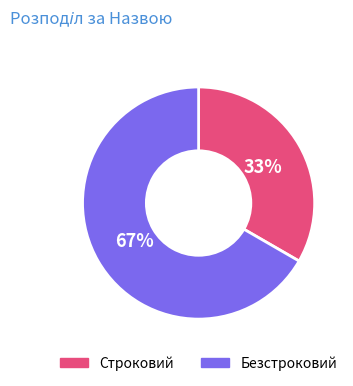

Combined, do Безстроковий and Строковий account for over 50%?

Yes